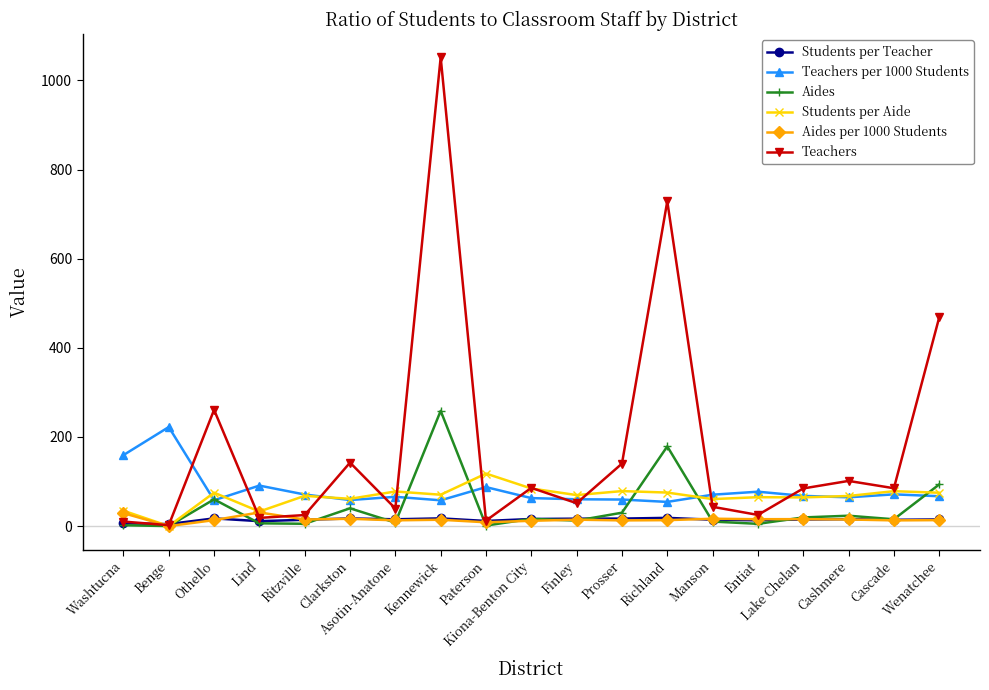

At which category is the sum across all series the highest?

Kennewick